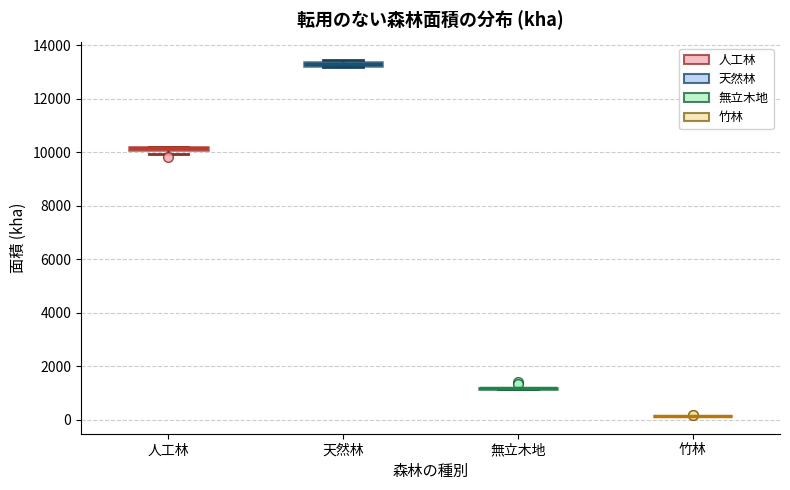

Where is the upper edge of the box for 天然林 on the y-axis? The values are not printed on the chart, so give them approximately, as read against the axis.

13400